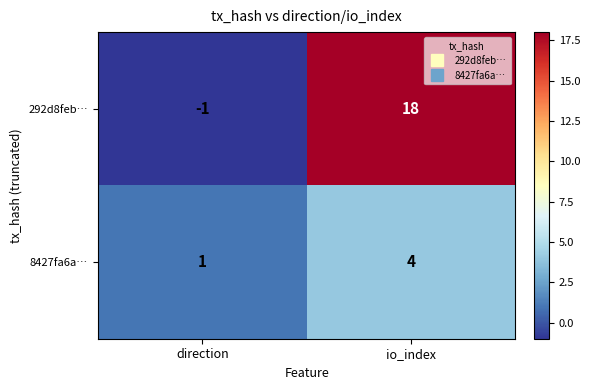

Which label corresponds to the largest value in the chart?

io_index